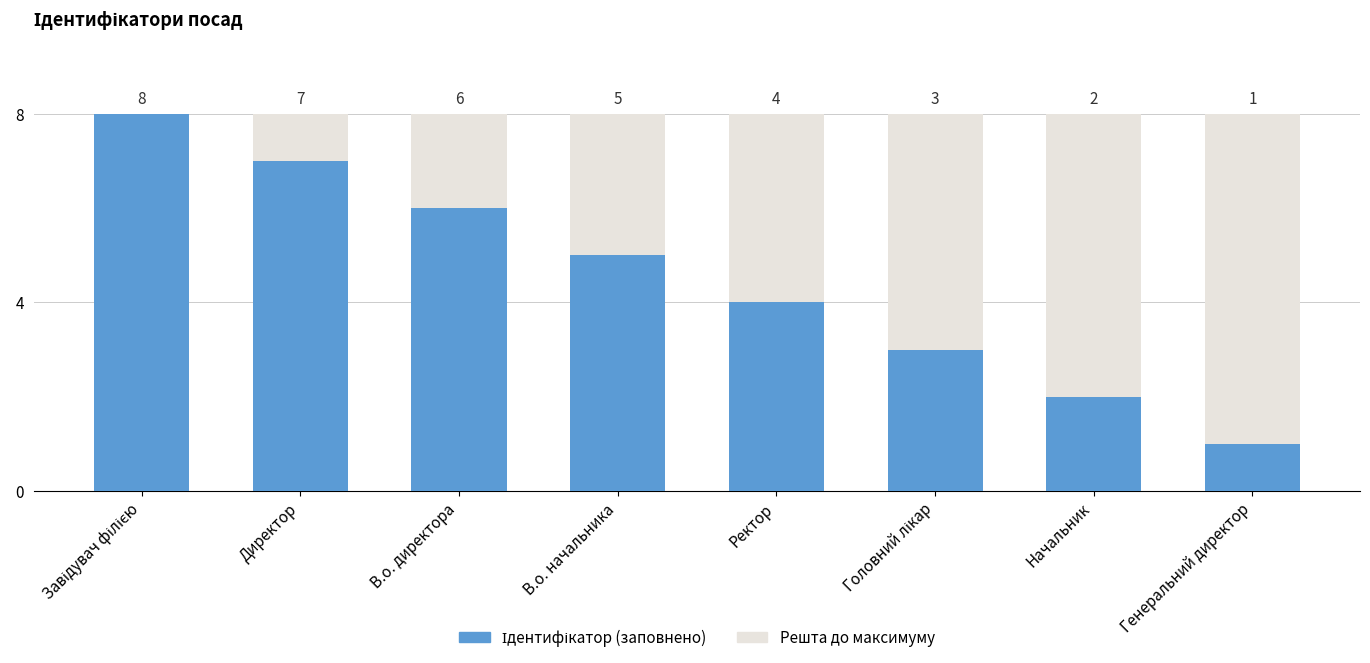

What is the total value across all series at Генеральний директор?

8